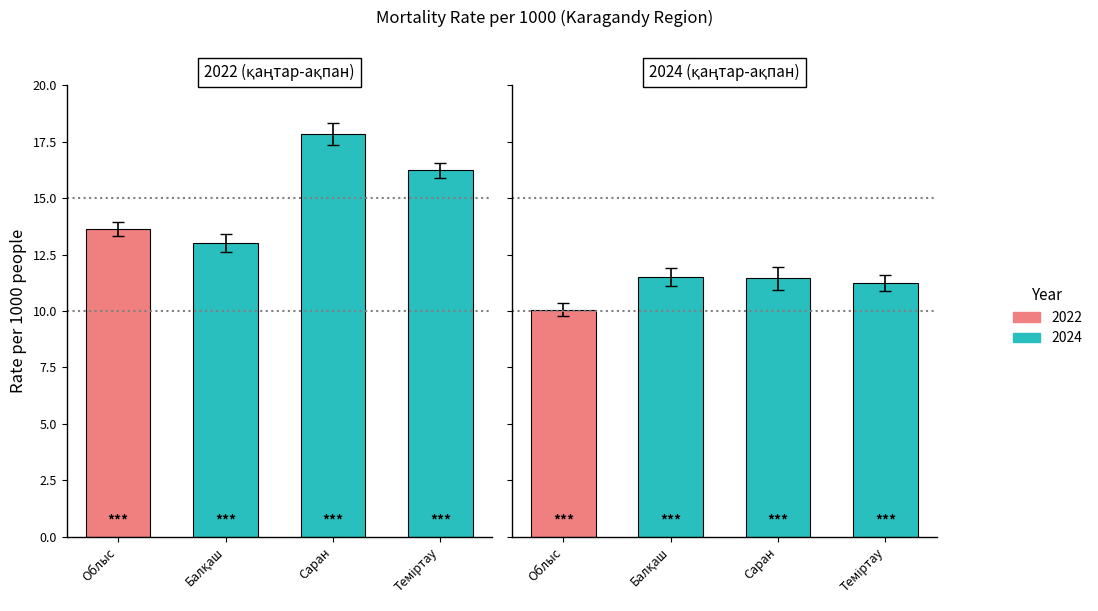

Rank the categories by қаңтар-ақпан 2024 (col_37) value from highest to lowest.

Балқаш, Саран, Теміртау, Облыс